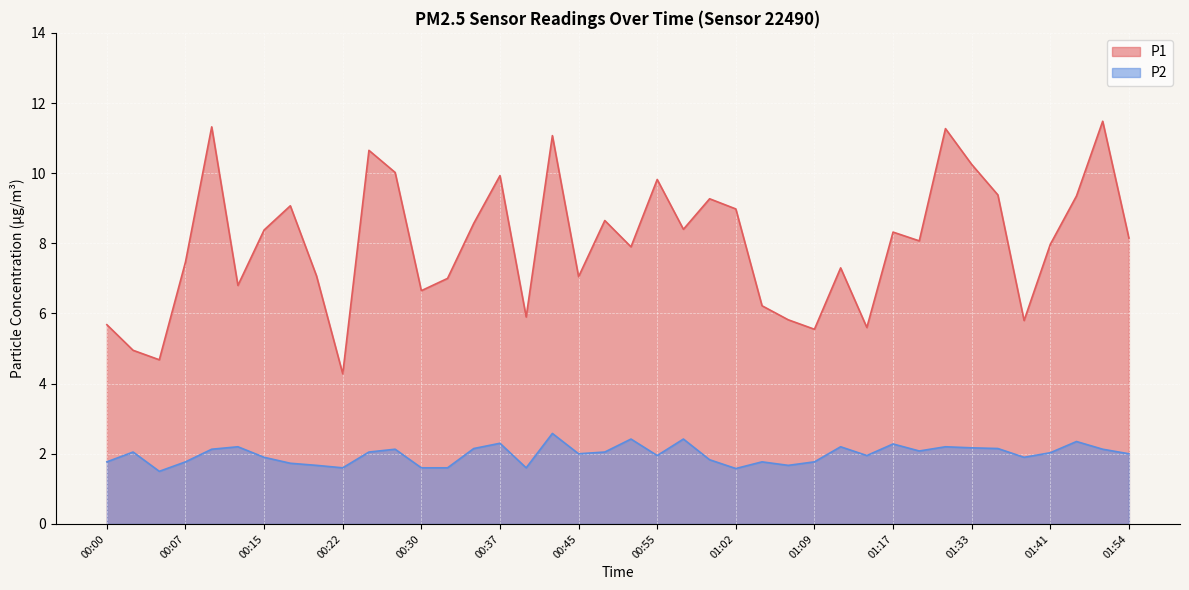

Does the chart display data point markers on the line(s)?

No